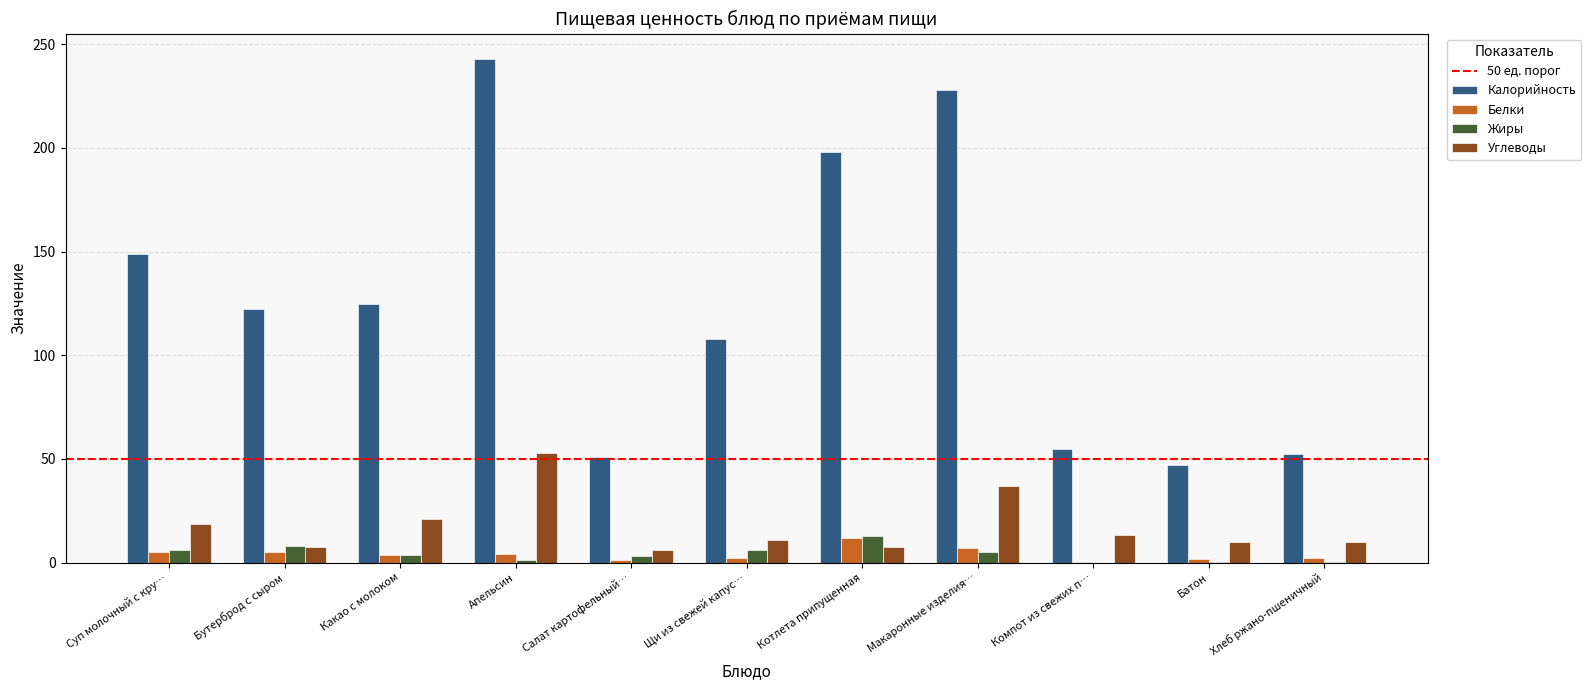

The value of Углеводы at Какао с молоком is 21.0. True or false?

True